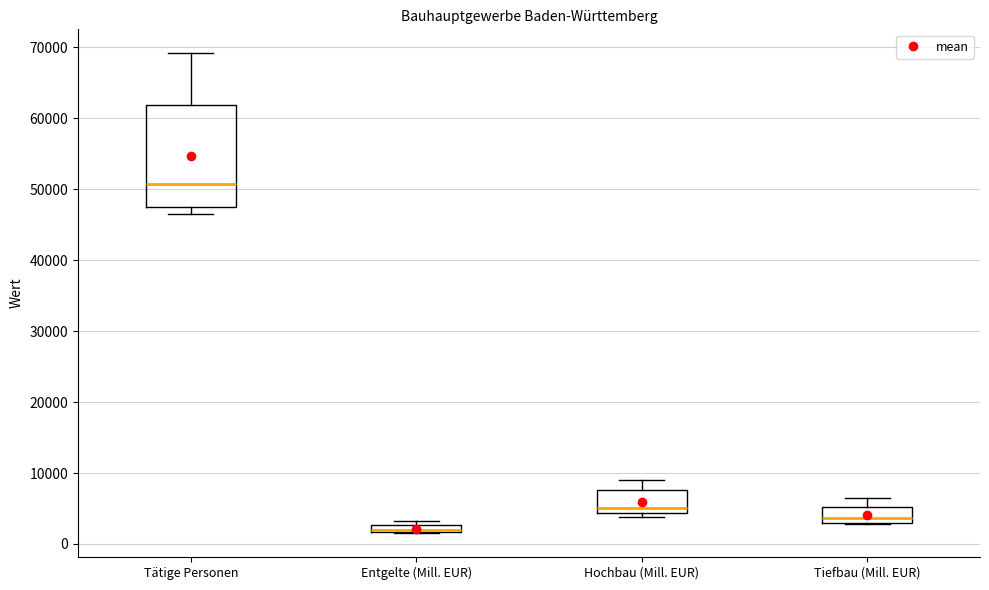

Where is the lower edge of the box for Tiefbau (Mill. EUR) on the y-axis? The values are not printed on the chart, so give them approximately, as read against the axis.

3000